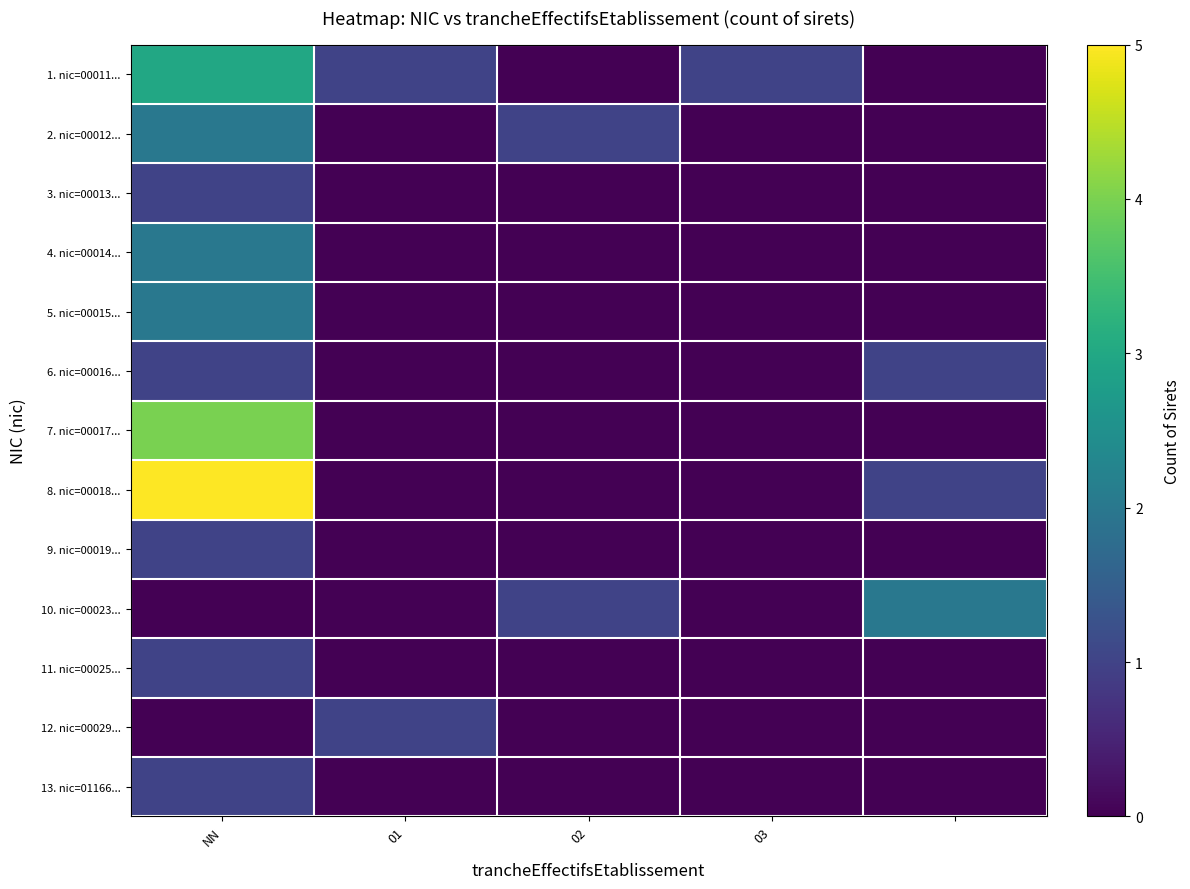

At which category does the chart reach its minimum across all series?

02